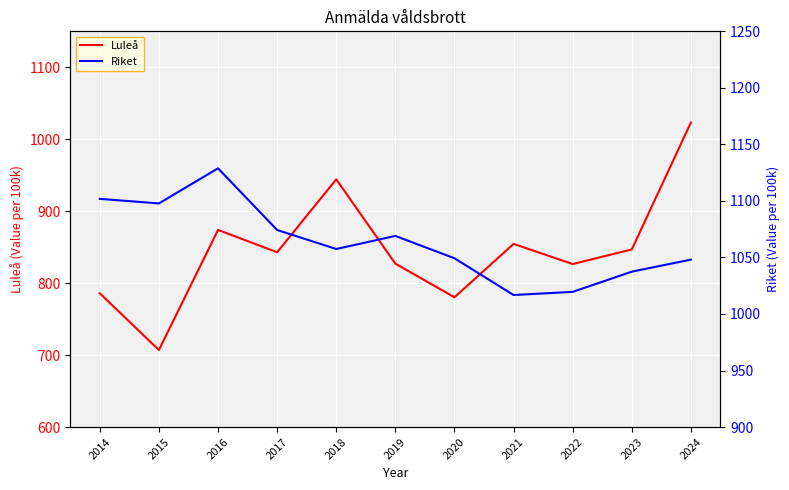

What is the total value across all series at 2015?

1804.9